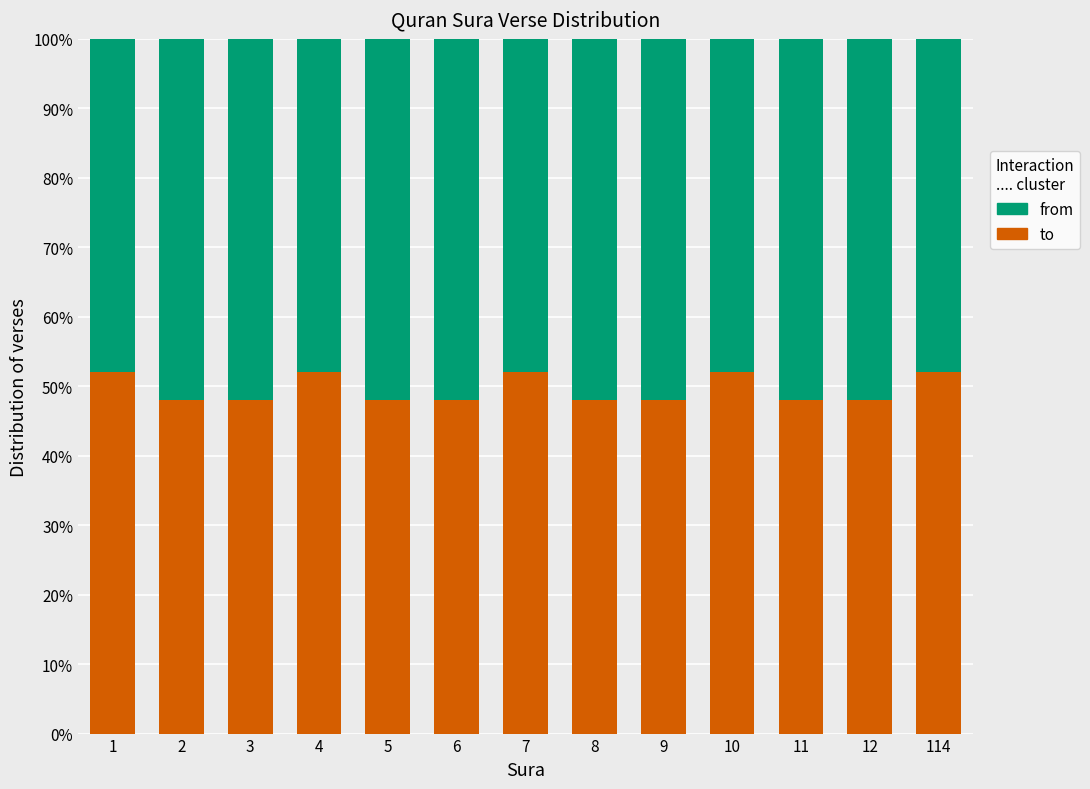

What is the highest value of the to series?

52.0